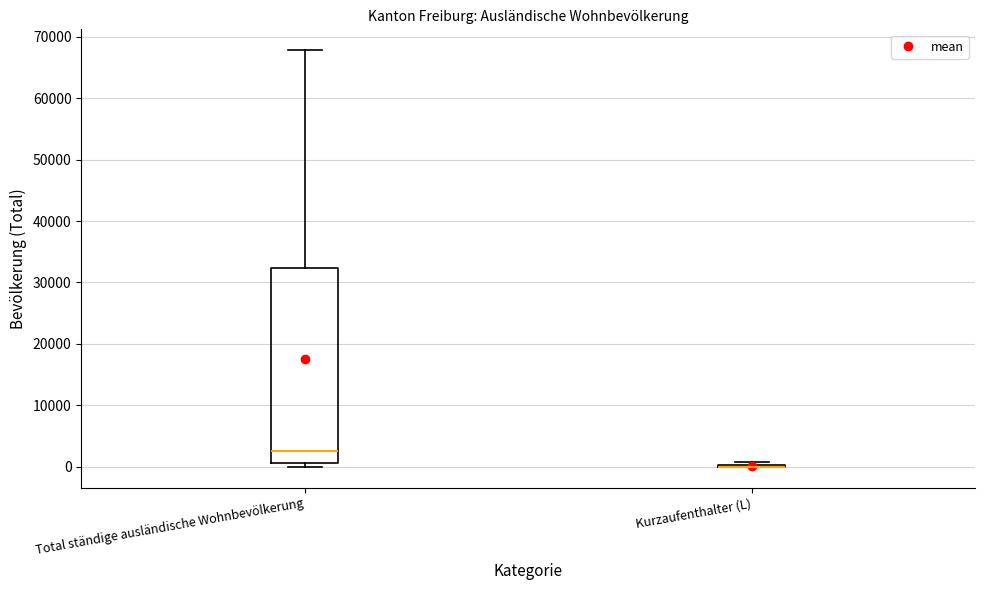

Reading left to right, read every box against the y-axis: the position of its median line, the range the box covers, and the ends of its whiskers. The values are not printed on the chart, so give them approximately, as read against the axis.

Total ständige ausländische Wohnbevölkerung: median 3000, box 1000 to 32000, whiskers 0 to 68000
Kurzaufenthalter (L): box collapsed to a line at 0, whiskers 0 to 1000